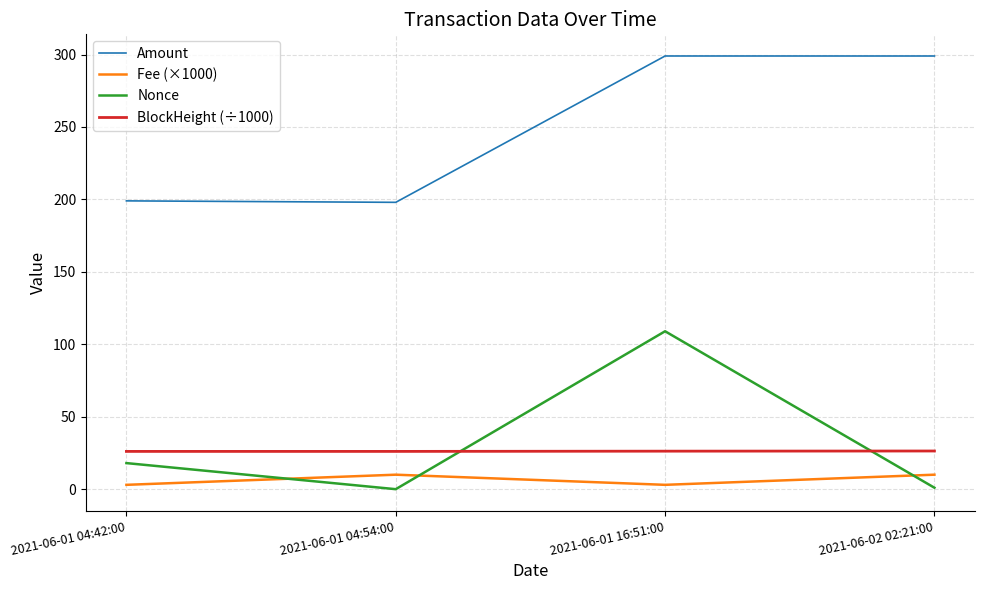

Which series ends up on top after the final intersection of Nonce and Fee (×1000)?

Fee (×1000)